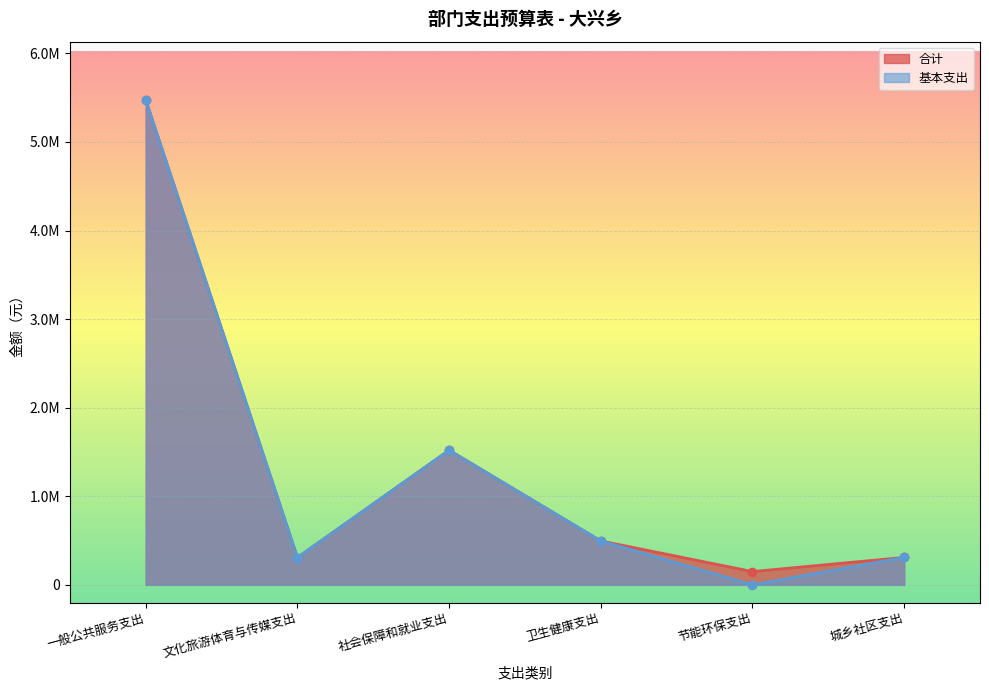

Reading right to left, transcribe all the data shown in this chart.

合计: 城乡社区支出=309969.6	节能环保支出=150000.0	卫生健康支出=495840.5	社会保障和就业支出=1520392.8	文化旅游体育与传媒支出=308780.6	一般公共服务支出=5475325.5
基本支出: 城乡社区支出=309969.6	节能环保支出=0.0	卫生健康支出=495840.5	社会保障和就业支出=1520392.8	文化旅游体育与传媒支出=308780.6	一般公共服务支出=5475325.5